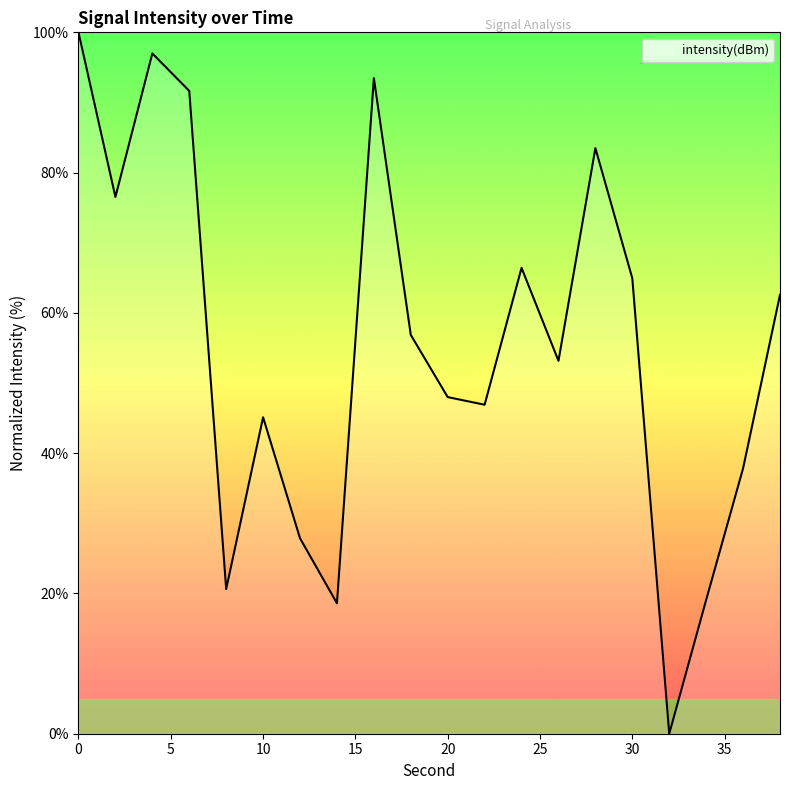

What is the maximum value shown in the chart?

100.0